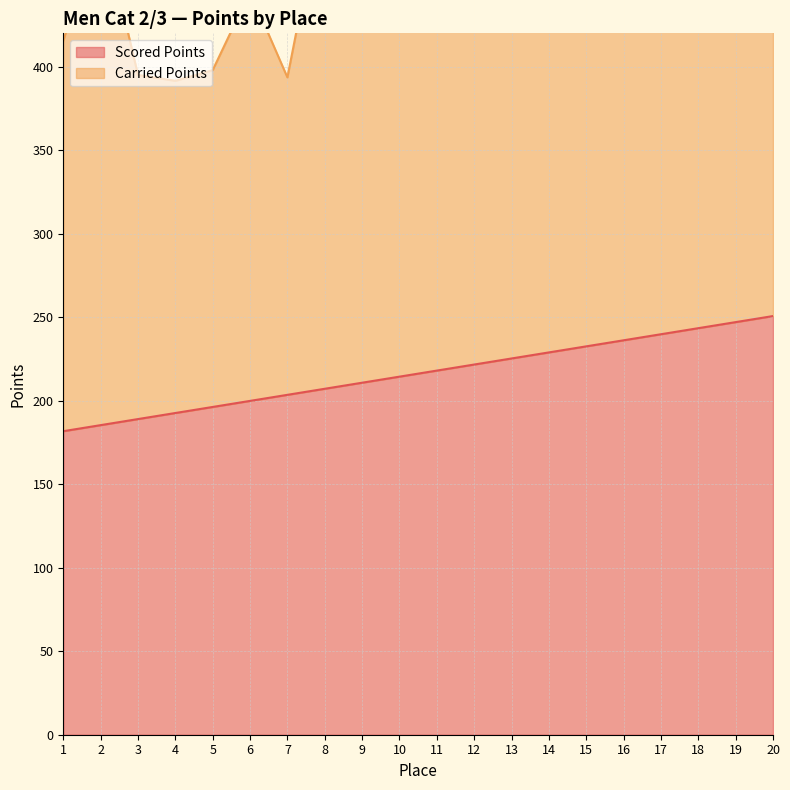

The value at 4 is 192.6. True or false?

True